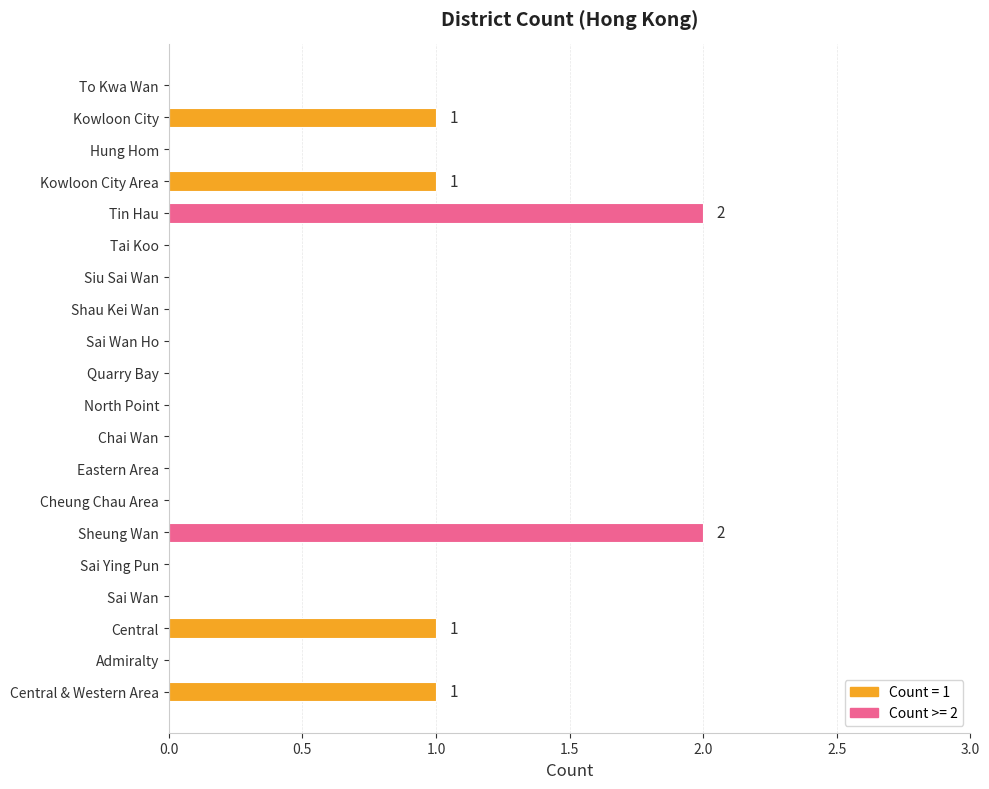

Which has a higher value, Kowloon City Area or Tai Koo?

Kowloon City Area